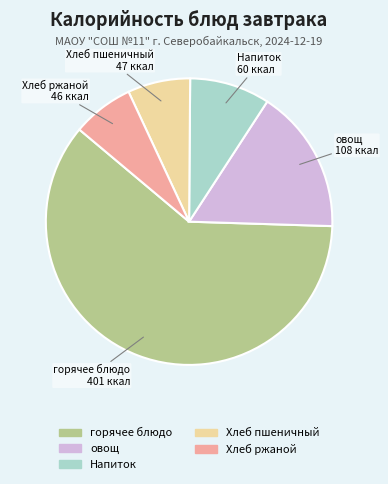

What is the majority slice?

горячее блюдо